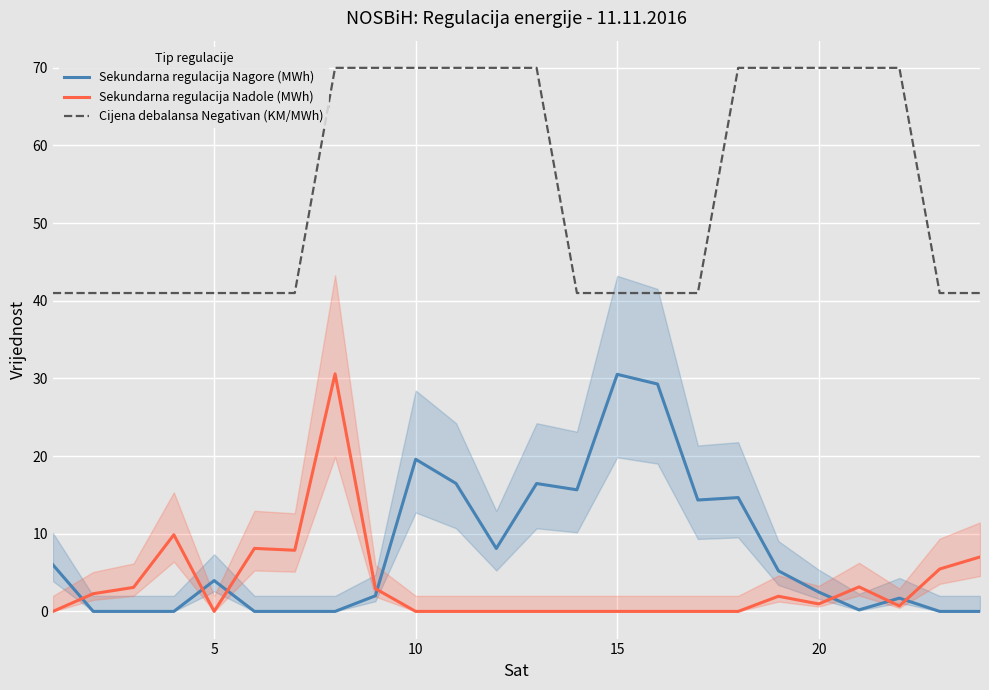

Which series has the largest total across all categories?

Cijena debalansa Negativan (KM/MWh)